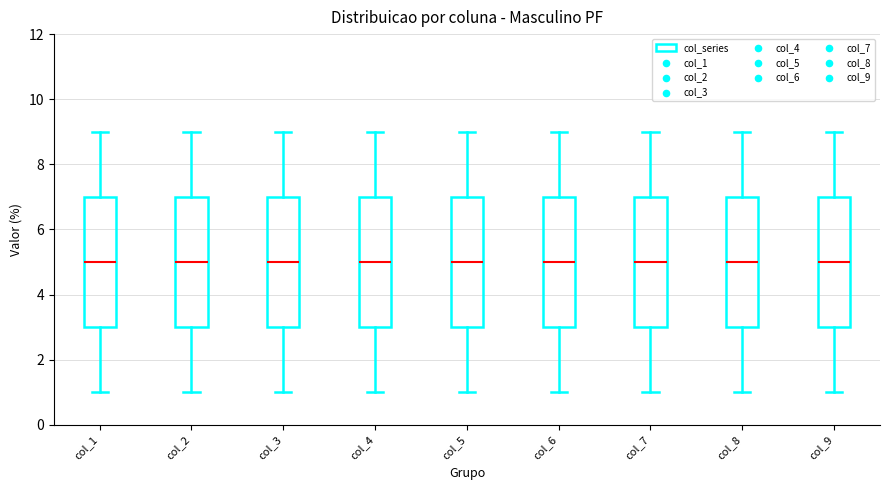

Where does the upper whisker of the box for col_9 end on the y-axis? The values are not printed on the chart, so give them approximately, as read against the axis.

9